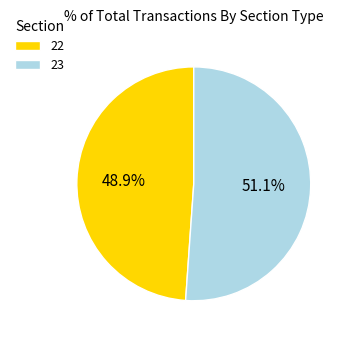

Count the number of slices in the pie.

2